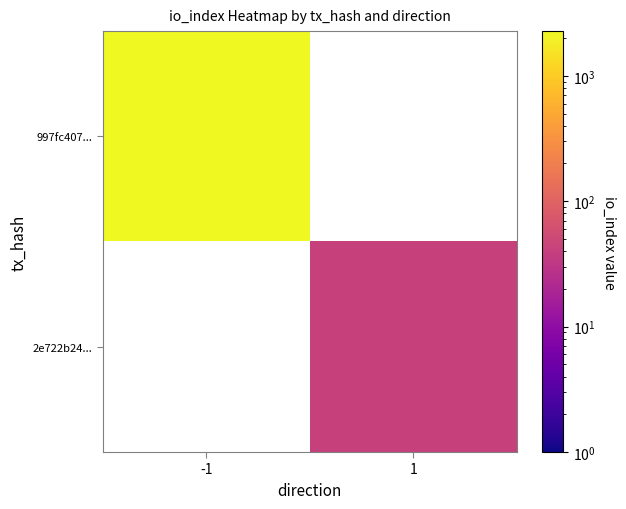

List the labels in order of 2e722b24... value, largest first.

-1, 1